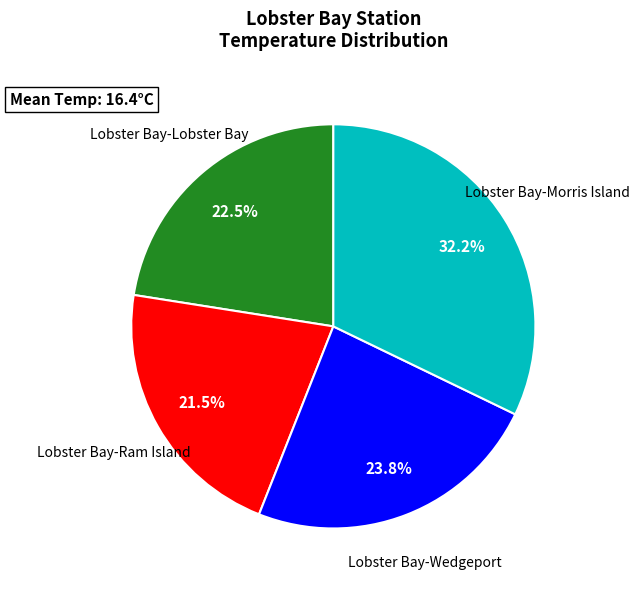

Combined, what portion of the pie is Lobster Bay-Wedgeport and Lobster Bay-Ram Island?

45.3%